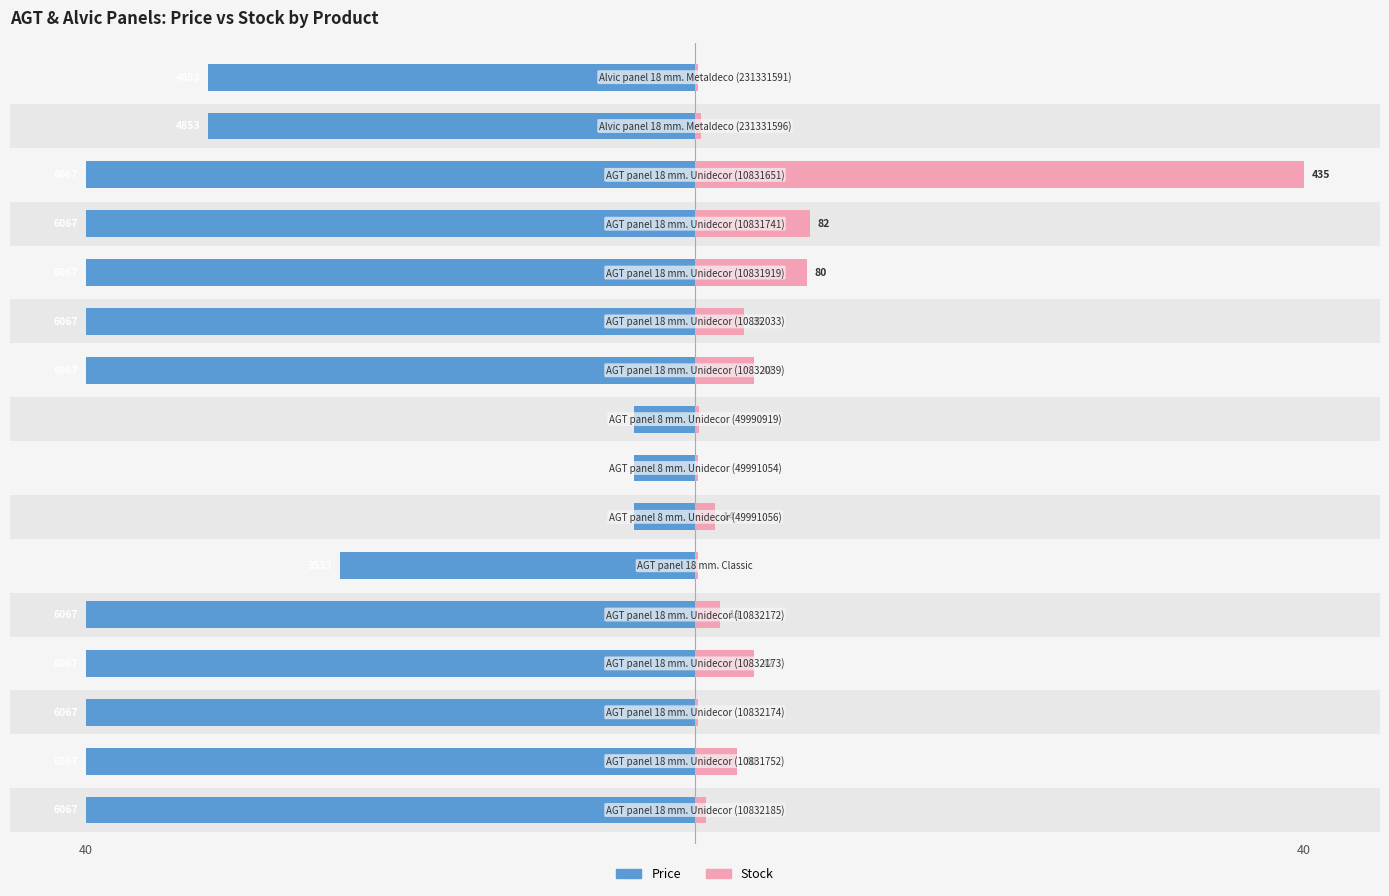

What is the value of the Stock bar at the 9th from the left?

0.3